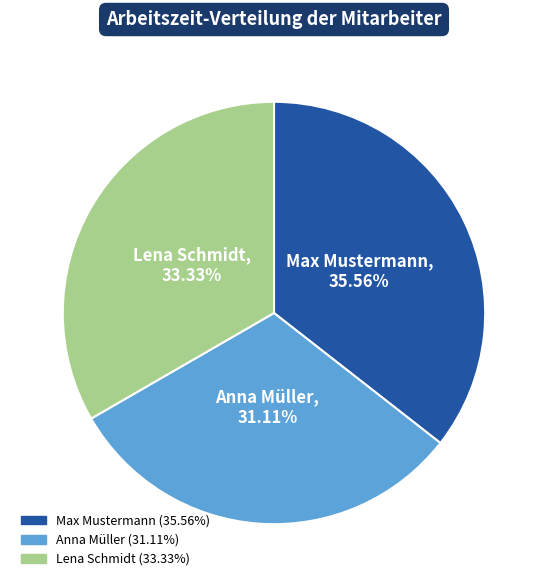

Which category has the smallest portion of the pie?

Anna Müller